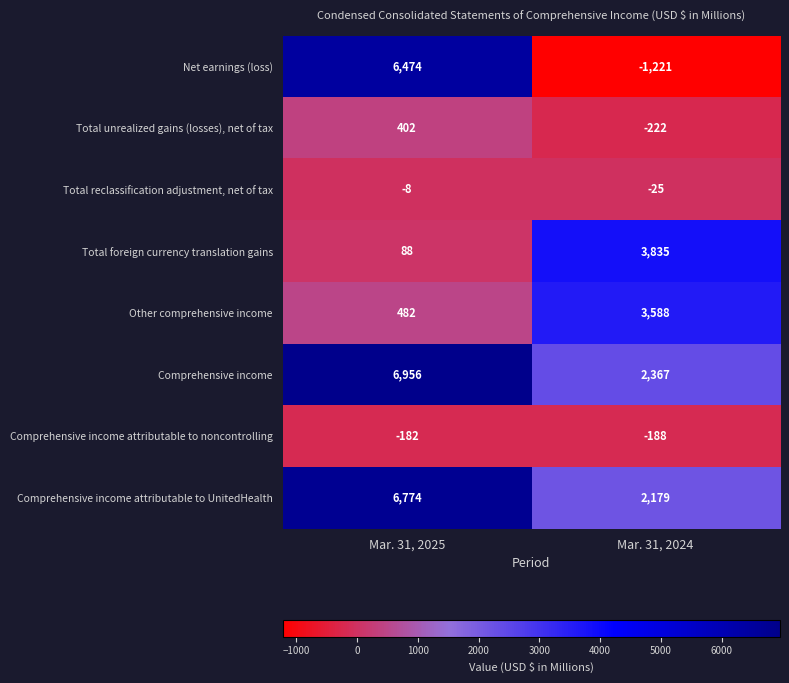

Which series has the largest total across all categories?

Comprehensive income